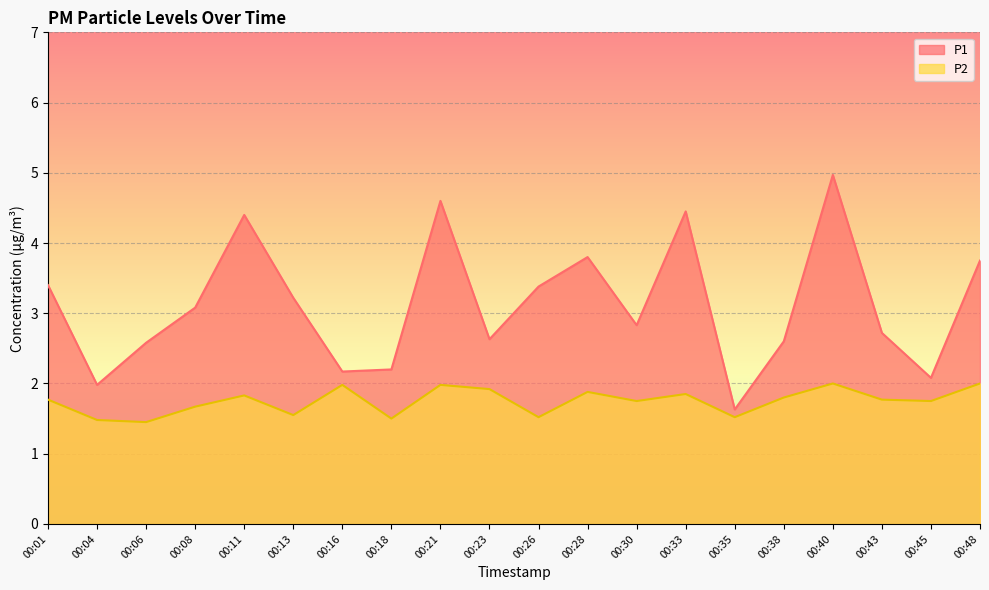

Is the value of P1 at 00:18 greater than the value of P2 at 00:30?

Yes